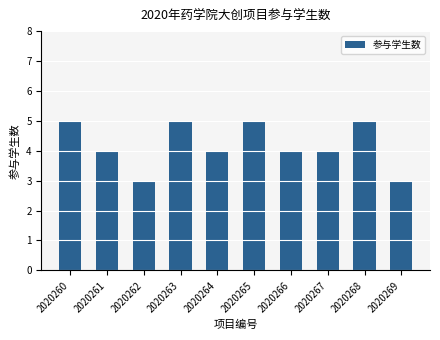

What is the smallest value displayed?

3